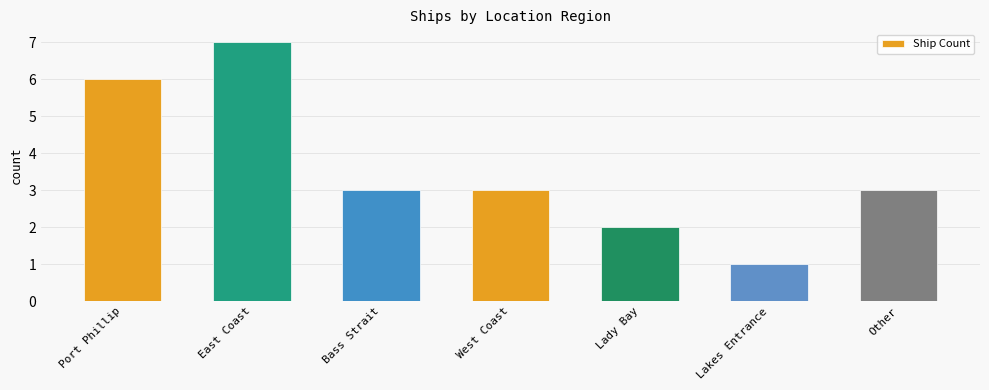

The value at Other is 3. True or false?

True